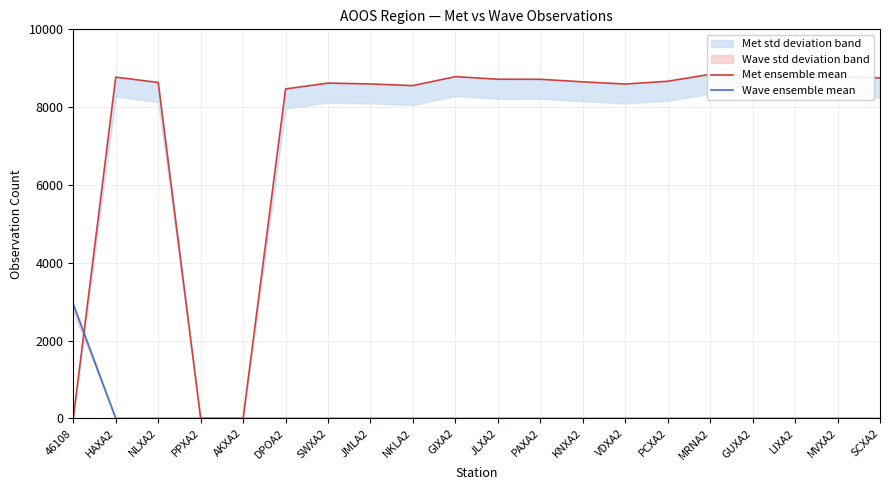

List the series in order of their peak value, lowest first.

Wave ensemble mean, Met ensemble mean